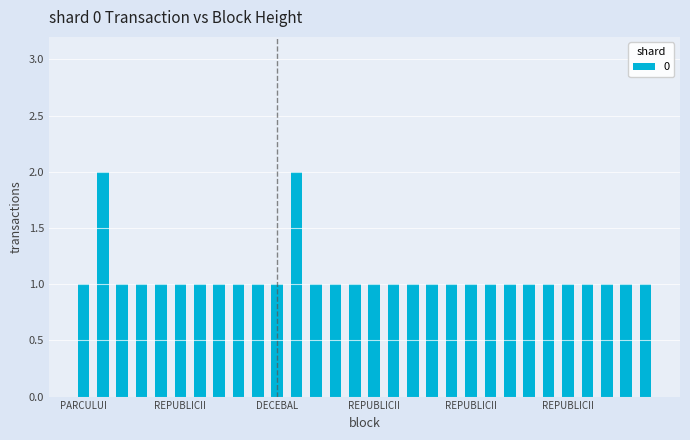

What is the value of the 7th bar from the left?

1